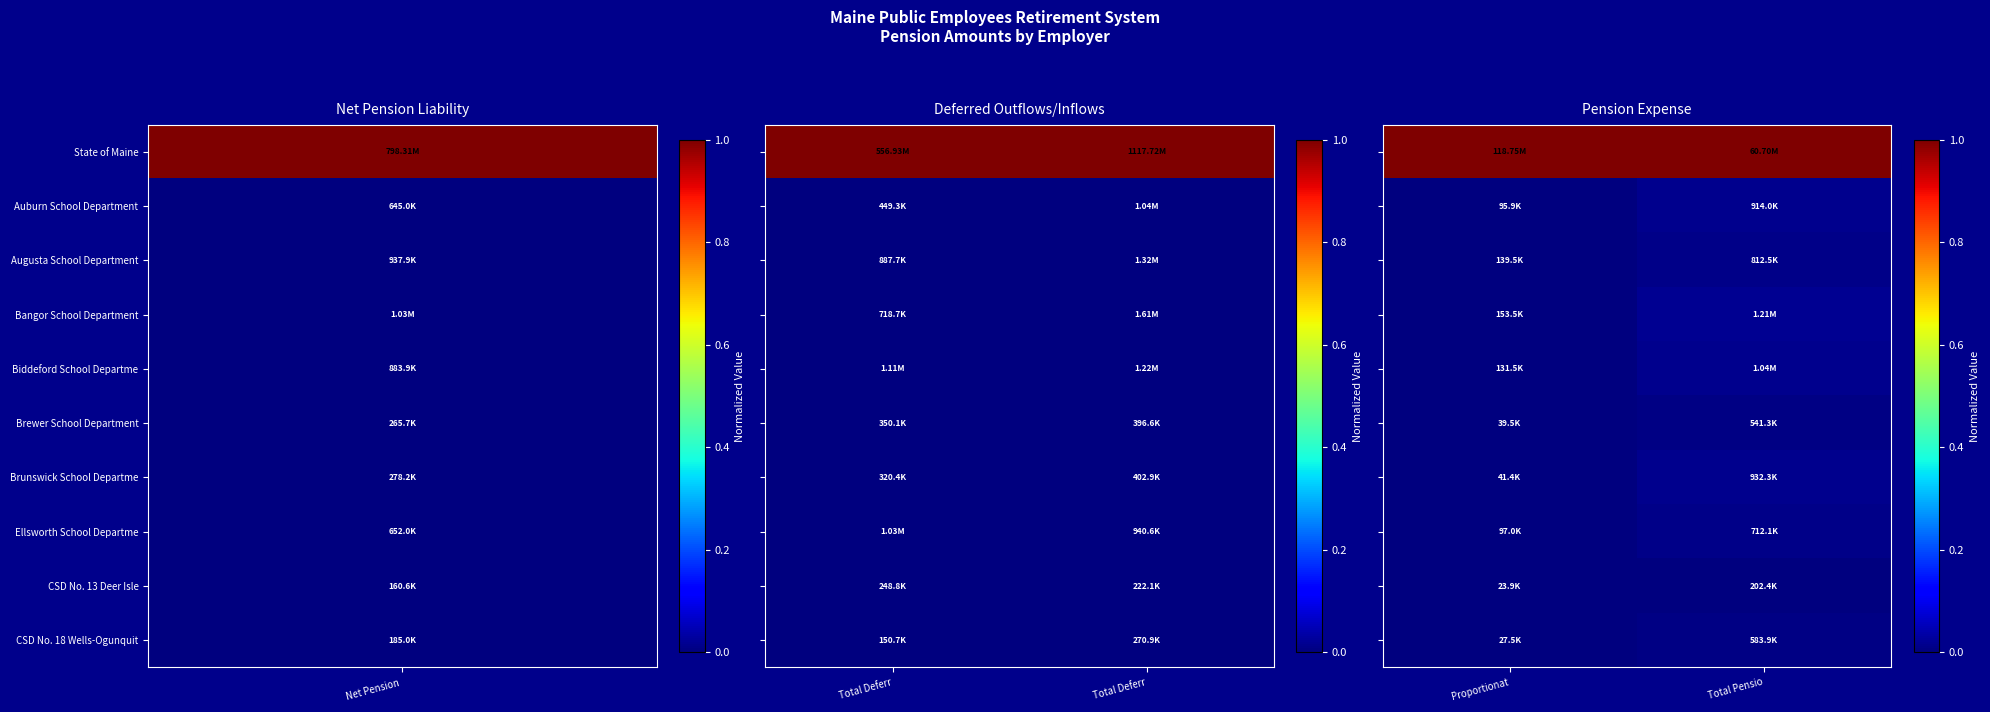

At Total Pensio, list the series in order from smallest to largest.

CSD No. 13 Deer Isle, Brewer School Department, CSD No. 18 Wells-Ogunquit, Ellsworth School Departme, Augusta School Department, Auburn School Department, Brunswick School Departme, Biddeford School Departme, Bangor School Department, State of Maine